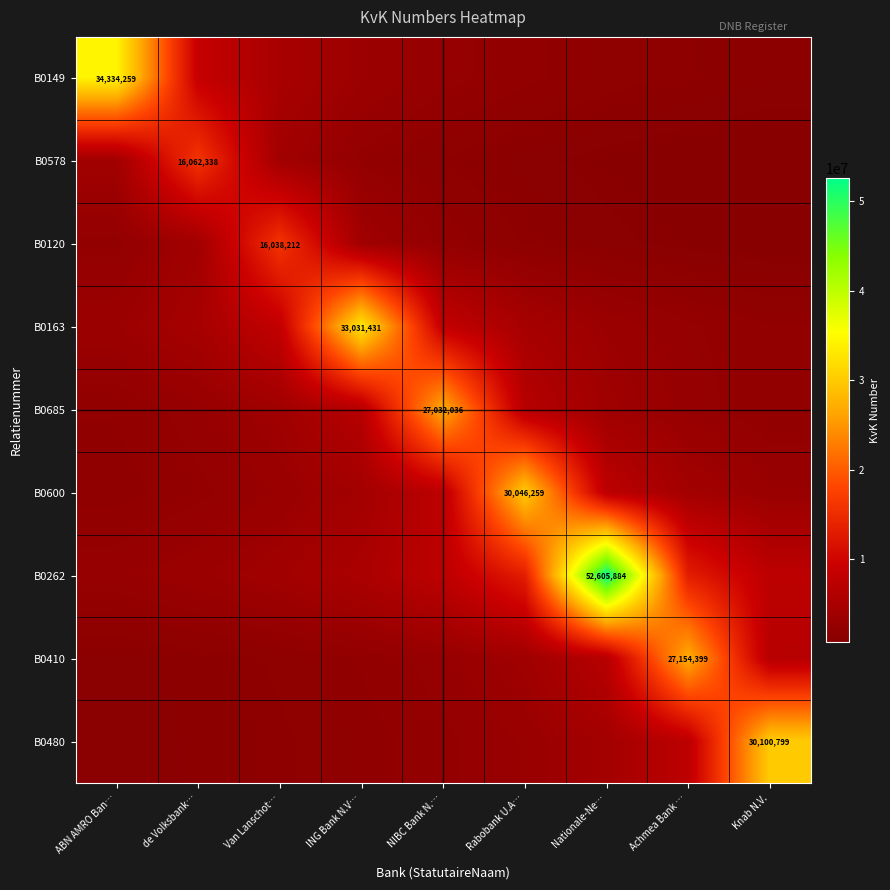

What is the maximum value for B0120?

16038212.0